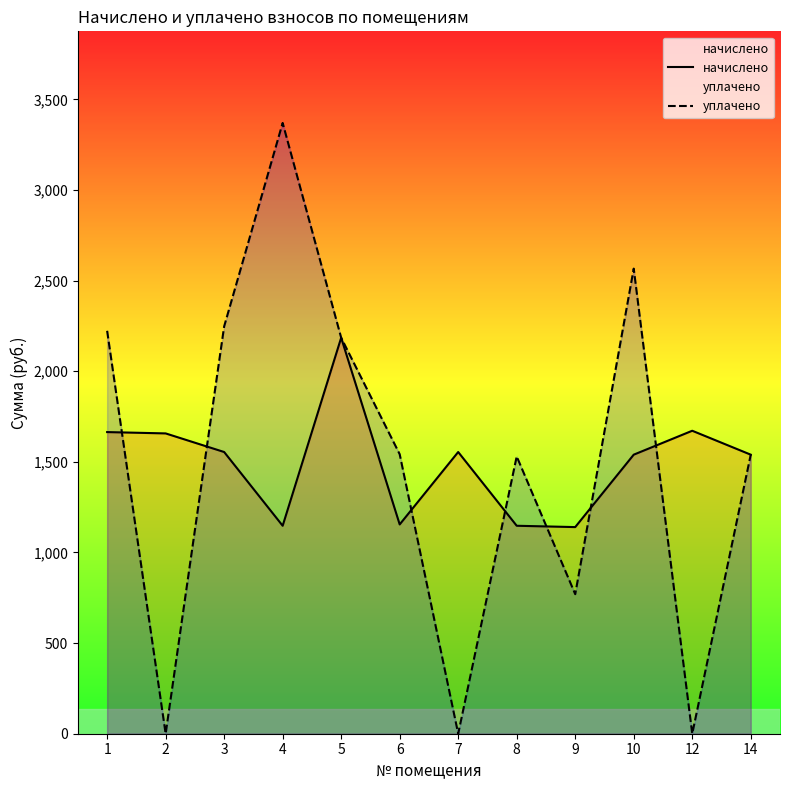

How many intersections are there between уплачено and начислено?

7